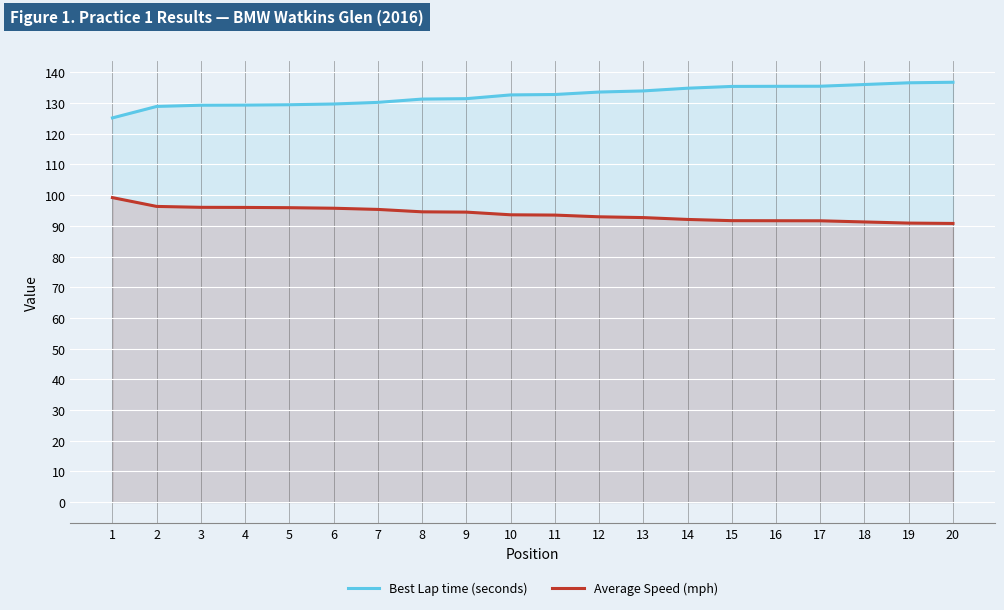

True or false: Best Lap time (seconds) and Average Speed (mph) cross at least once.

False